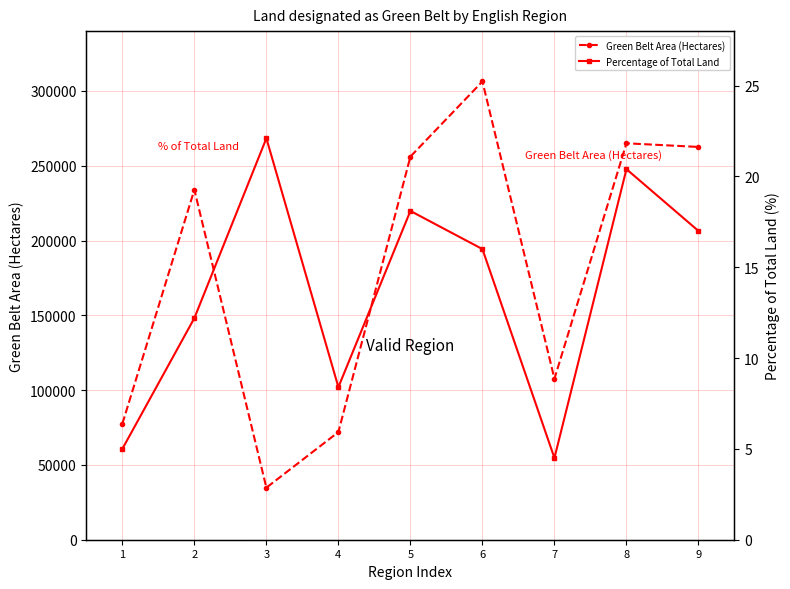

What is the average value of the Green Belt Area (Hectares) series?

179536